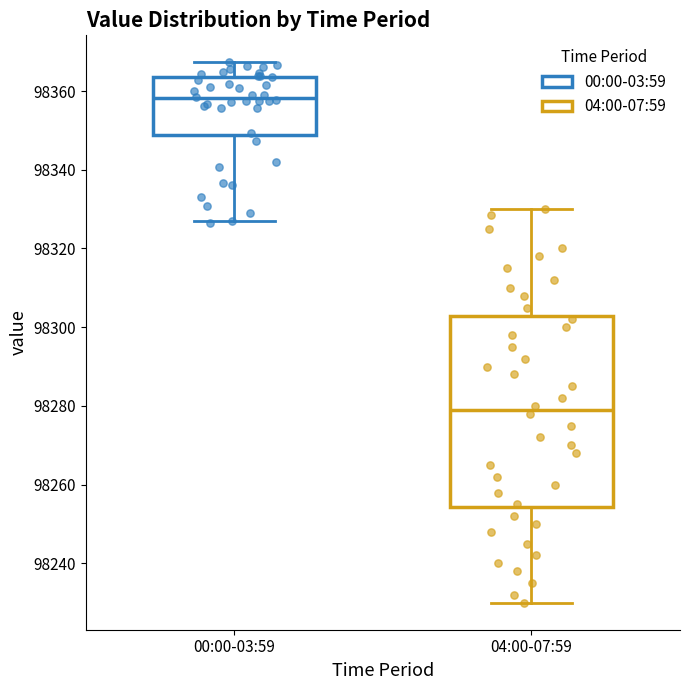

Where does the upper whisker of the box for 00:00-03:59 end on the y-axis? The values are not printed on the chart, so give them approximately, as read against the axis.

98368